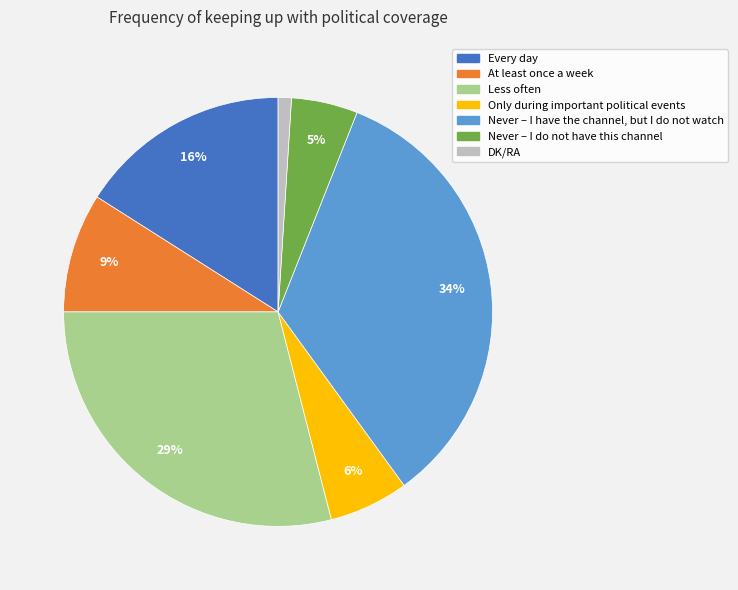

Does any single category account for the majority?

No